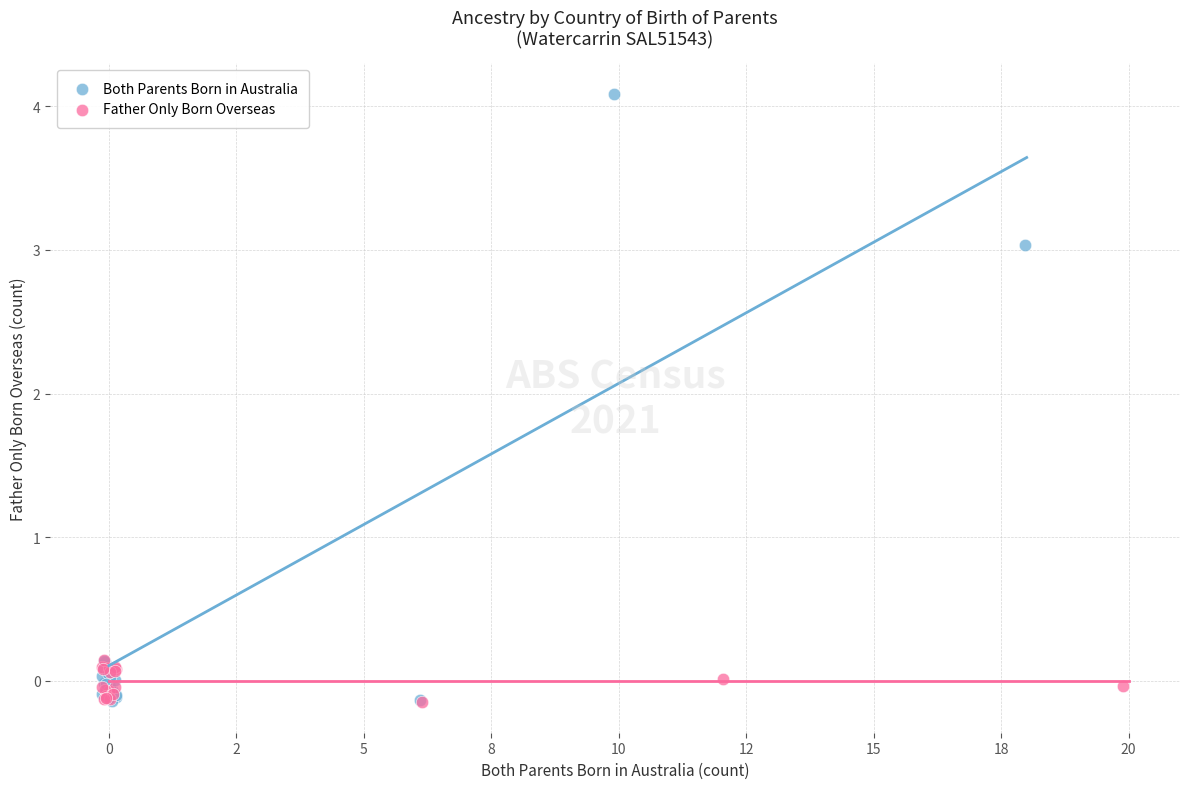

What are all the series names shown in the legend?

Both Parents Born in Australia, Father Only Born Overseas